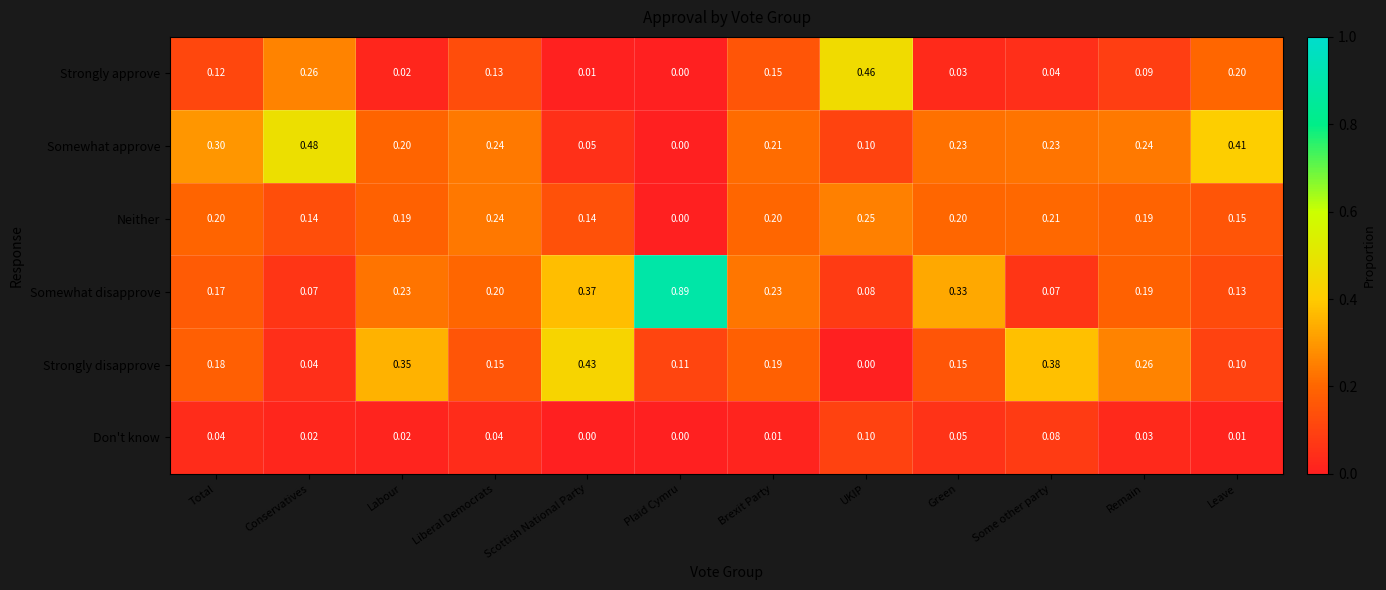

How many data points in Strongly approve are above 0?

11